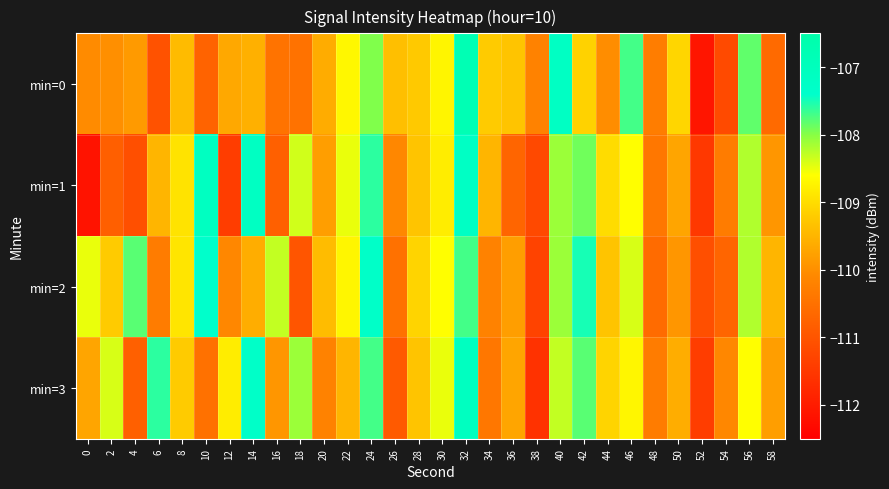

What is the total value across all series at 26?

-440.9